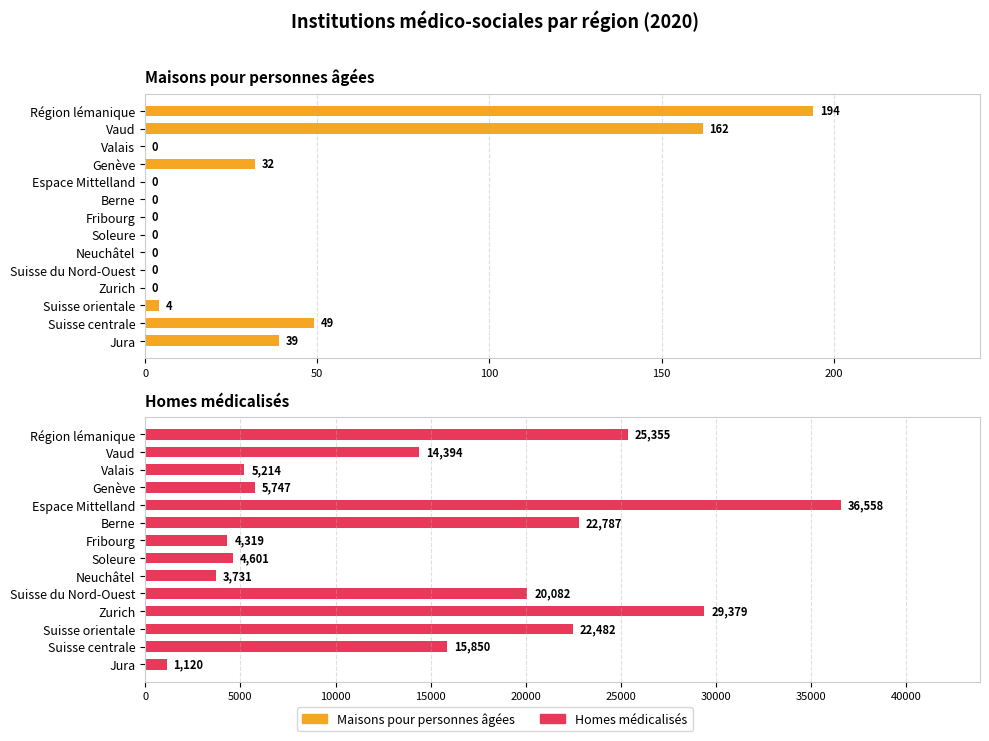

What is the difference between the Maisons pour personnes âgées values at Région lémanique and Suisse orientale?

190